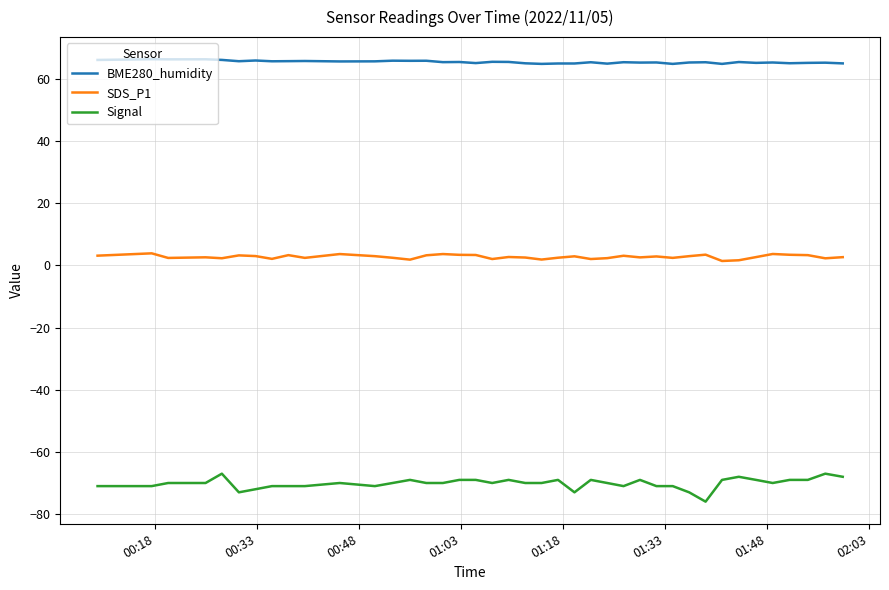

True or false: SDS_P1 and BME280_humidity intersect in this chart.

False